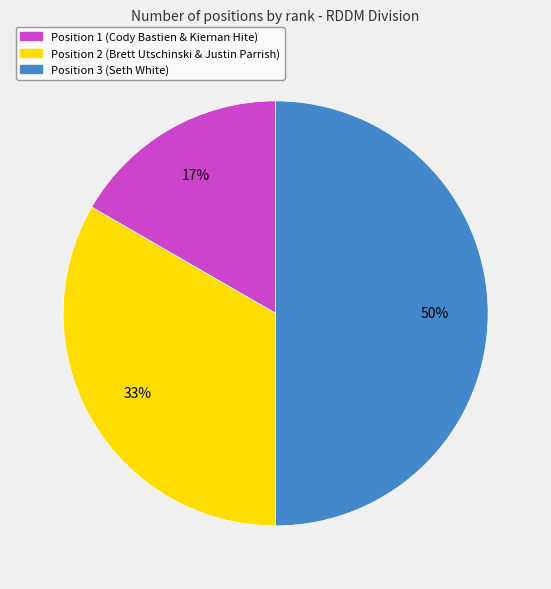

To the nearest percent, what is the average slice percentage?

33%